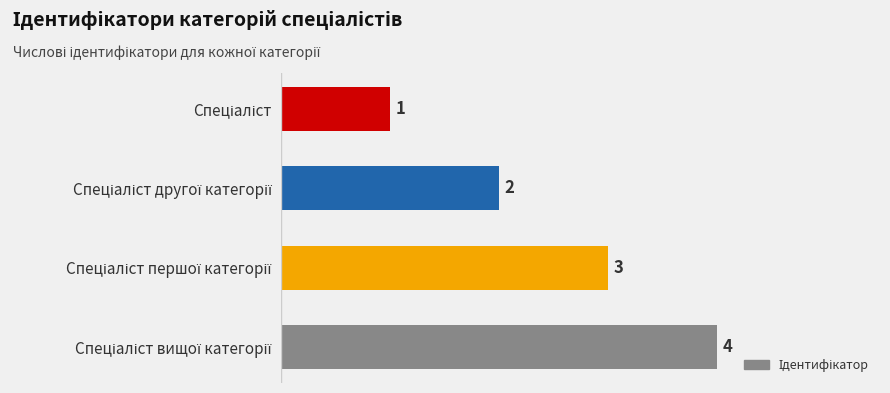

What is the sum of all values?

10